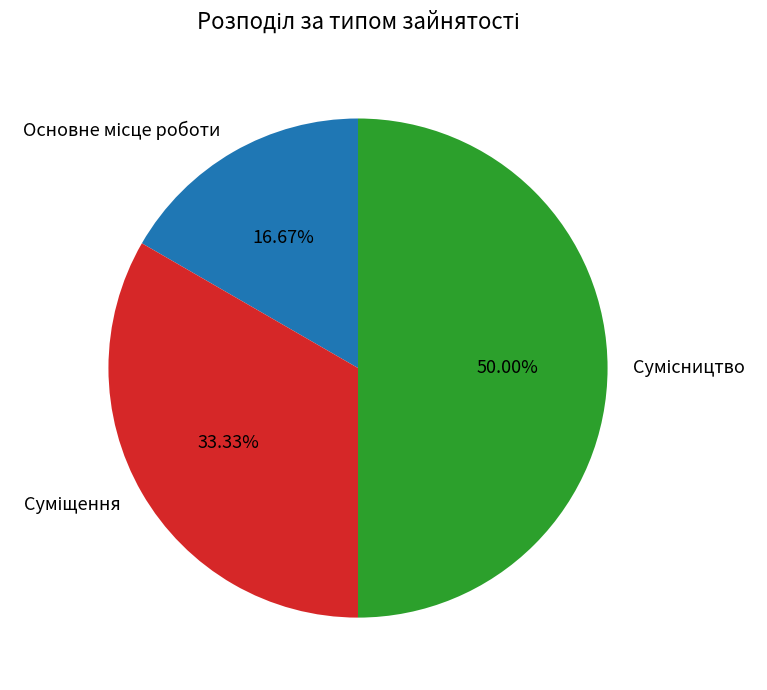

Does Основне місце роботи account for over 50% of the chart?

No